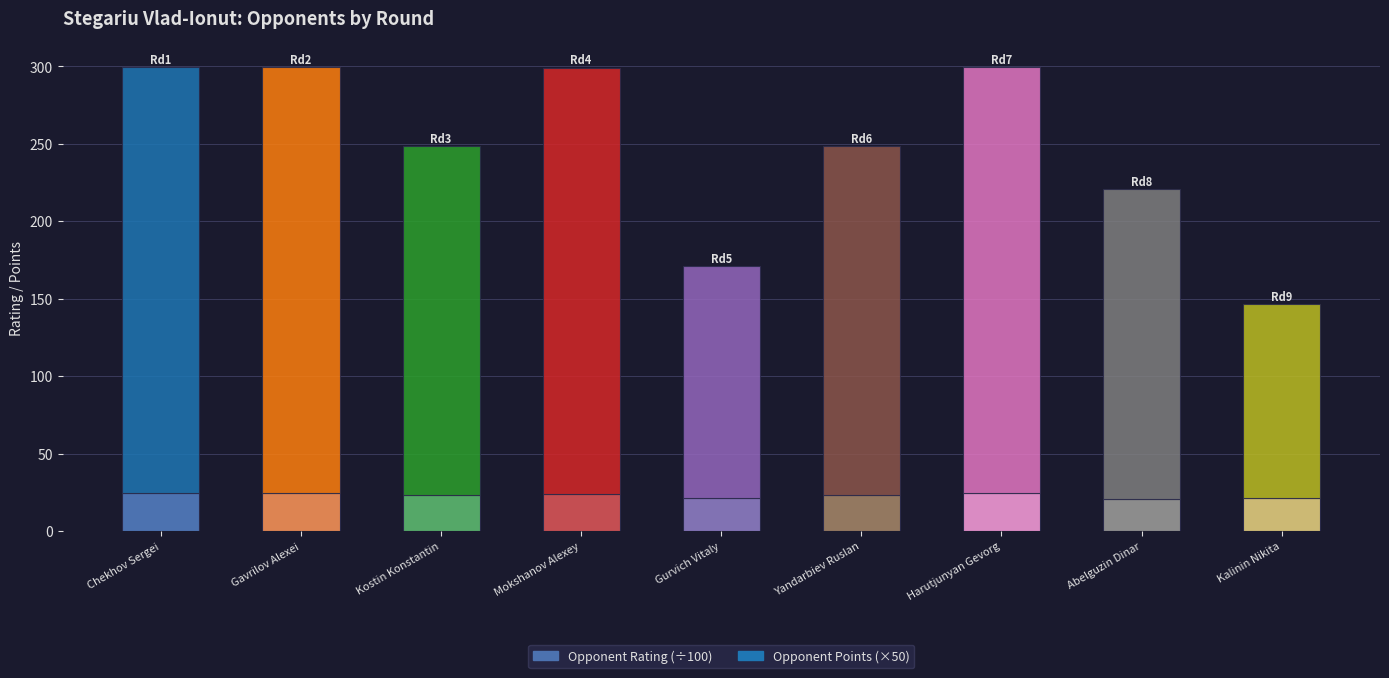

What value does the Opponent Rating (÷100) series have at Harutjunyan Gevorg?

24.4